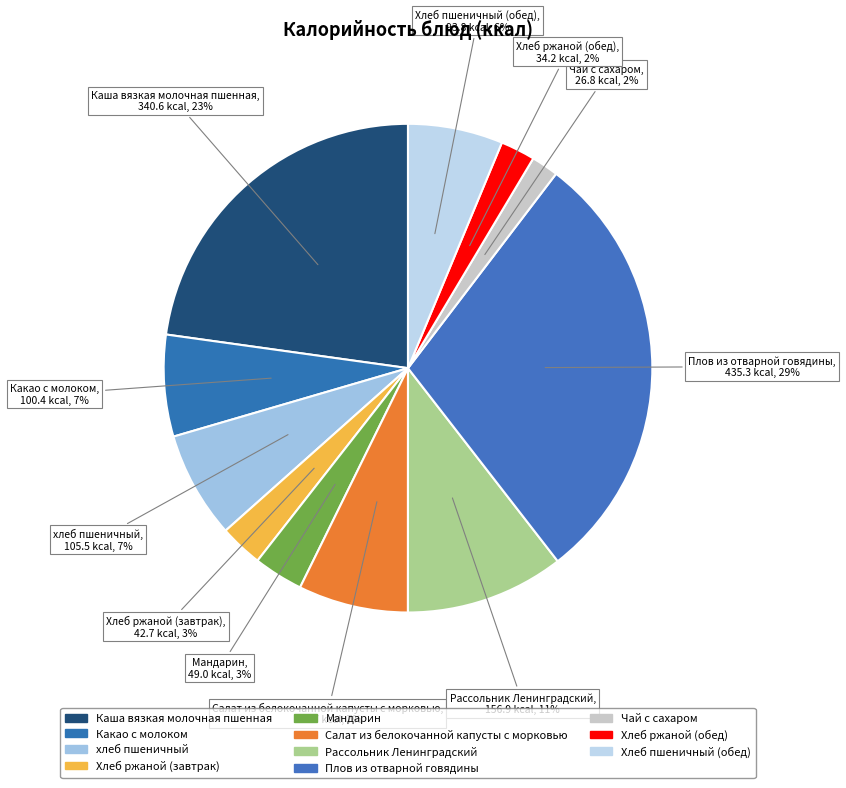

Which category has the biggest portion of the pie?

Плов из отварной говядины